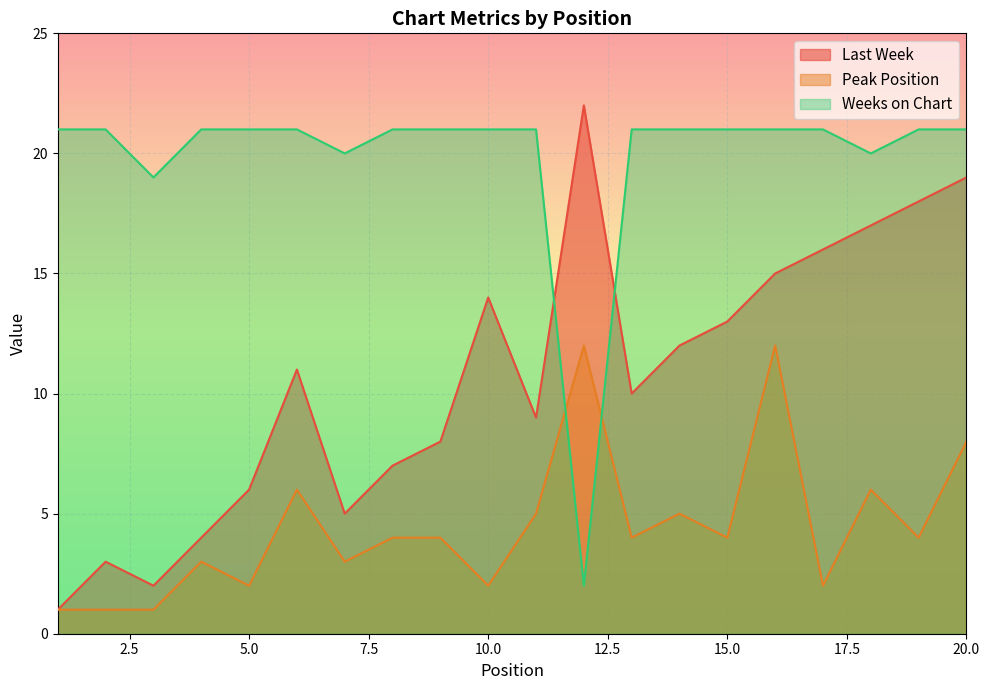

What is the value of the Weeks on Chart point at the 3rd from the left?

19